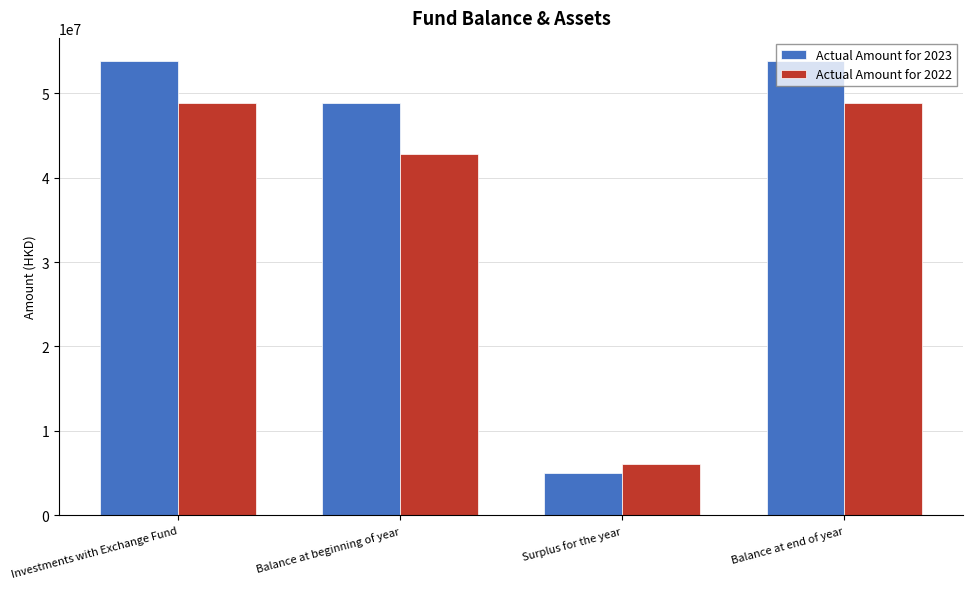

What is the lowest value of the Actual Amount for 2022 series?

6043497